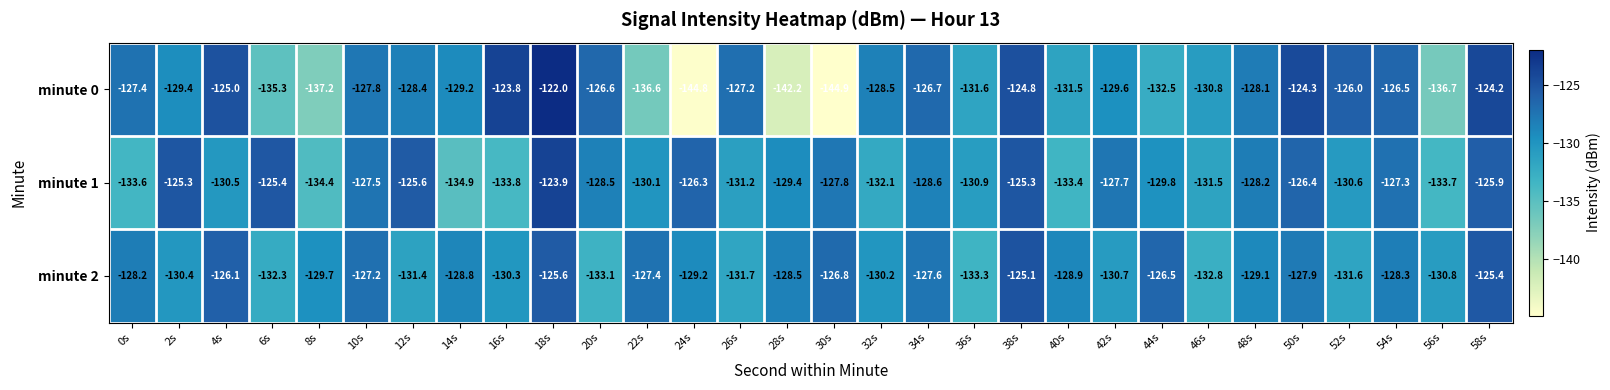

The minute 1 series shows -125.3 at 38s. True or false?

True